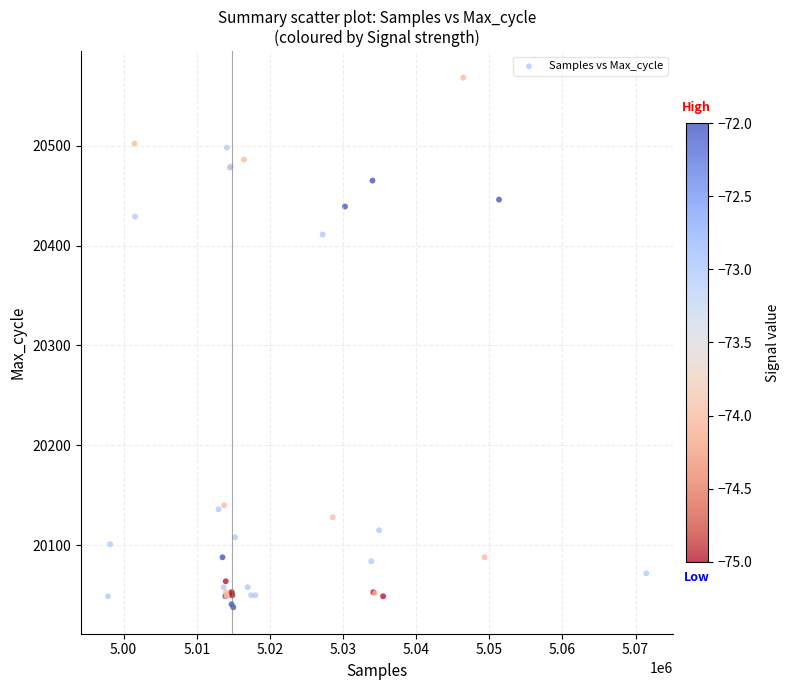

What Y value in the scatter plot is closest to 20303?

20411